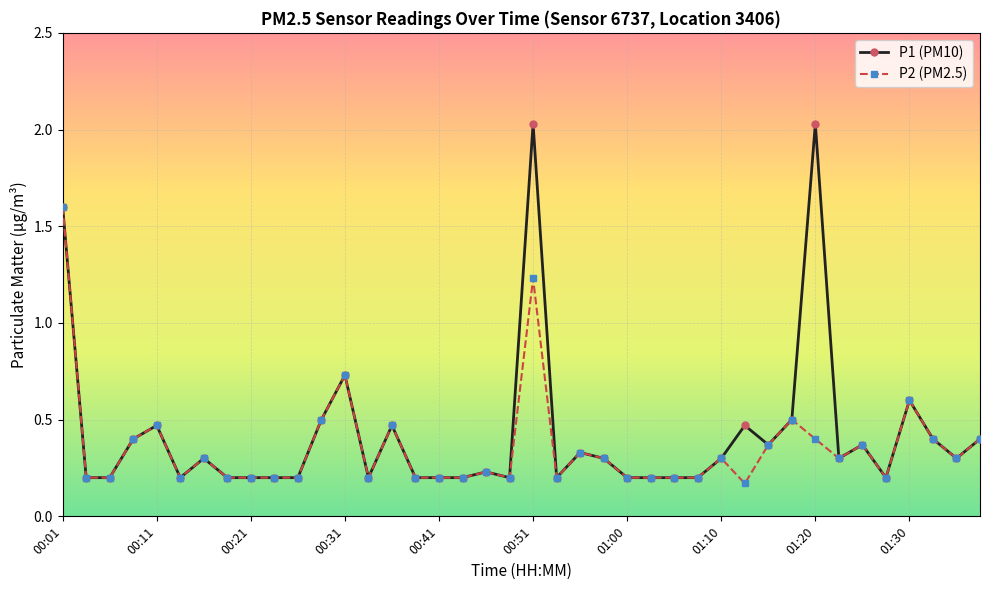

Which series has the widest spread of values?

P1 (PM10)